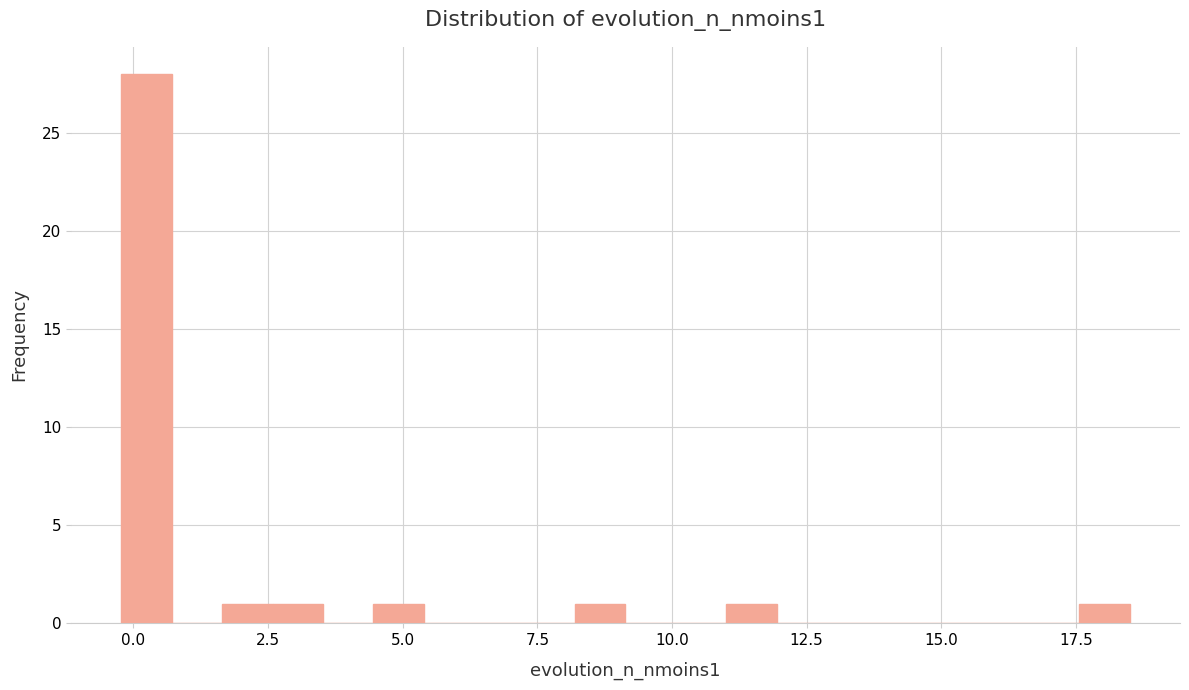

Read against the x-axis, roughly where is the centre of the tallest bar?

0.0